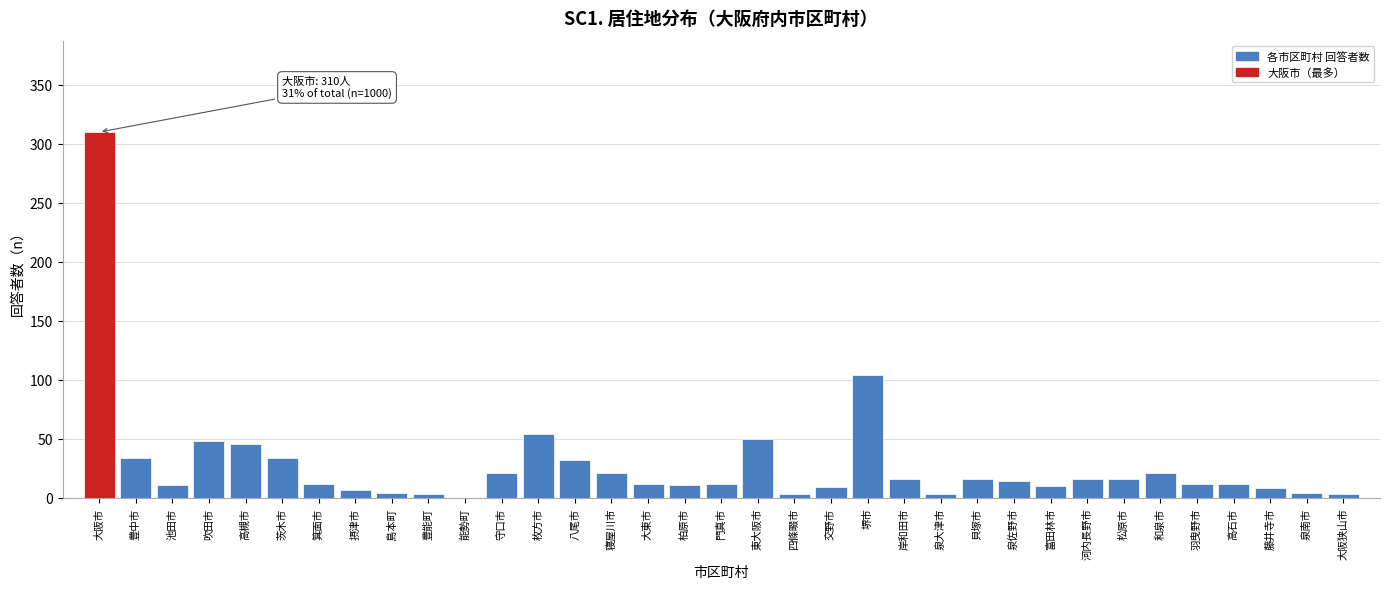

At which label is the value closest to 155?

堺市